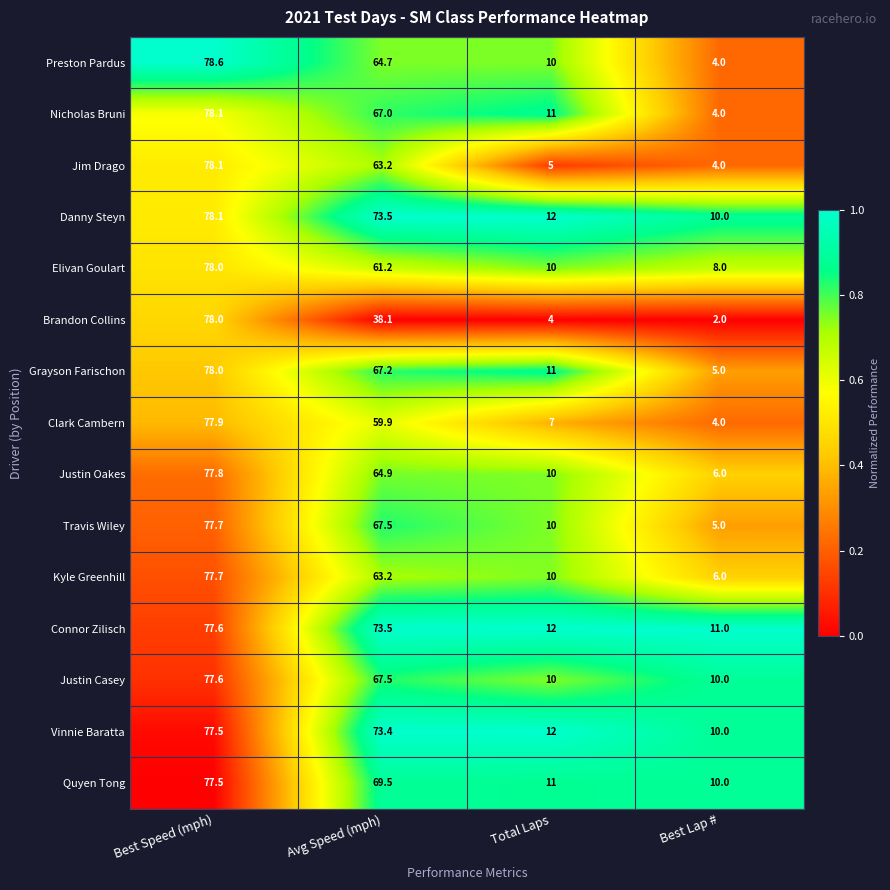

Between Best Speed (mph) and Best Lap #, which series saw the biggest shift?

Brandon Collins